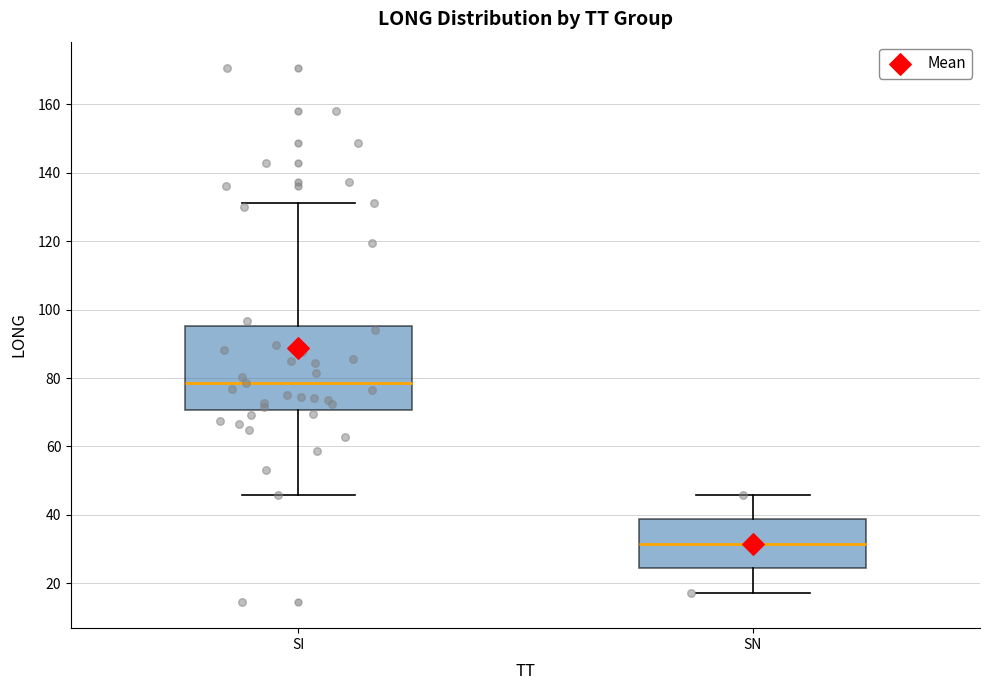

Reading left to right, transcribe this box plot: for each box, give where its median line is, the range the box spans, and where its two whiskers end, as read against the y-axis. The values are not printed on the chart, so give them approximately, as read against the axis.

SI: median 78, box 70 to 96, whiskers 46 to 132
SN: median 32, box 24 to 38, whiskers 18 to 46